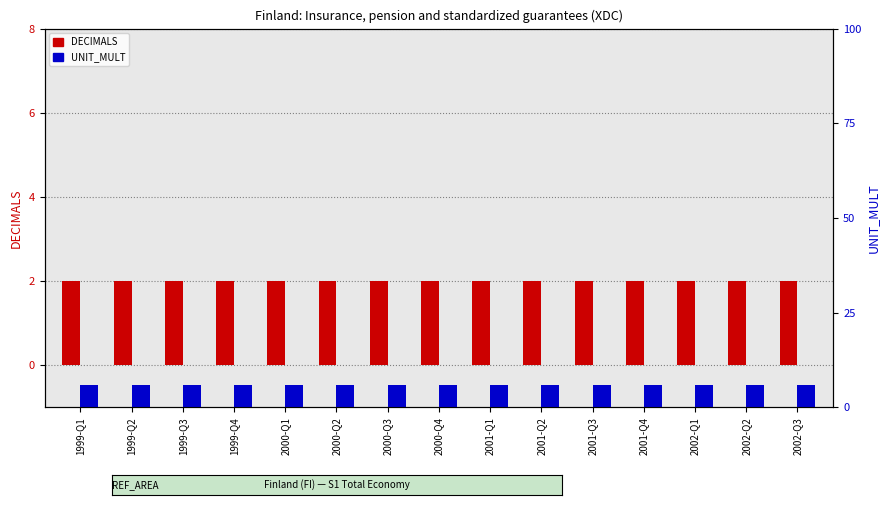

Reading left to right, what are all the values shown in this chart?

DECIMALS: 1999-Q1=2	1999-Q2=2	1999-Q3=2	1999-Q4=2	2000-Q1=2	2000-Q2=2	2000-Q3=2	2000-Q4=2	2001-Q1=2	2001-Q2=2	2001-Q3=2	2001-Q4=2	2002-Q1=2	2002-Q2=2	2002-Q3=2
UNIT_MULT: 1999-Q1=6	1999-Q2=6	1999-Q3=6	1999-Q4=6	2000-Q1=6	2000-Q2=6	2000-Q3=6	2000-Q4=6	2001-Q1=6	2001-Q2=6	2001-Q3=6	2001-Q4=6	2002-Q1=6	2002-Q2=6	2002-Q3=6